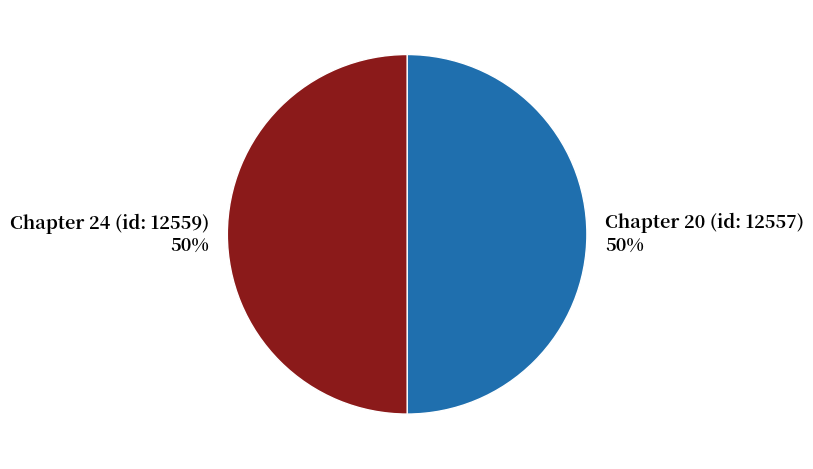

Is the sum of Chapter 24 (id: 12559) 50% and Chapter 20 (id: 12557) 50% greater than half?

Yes